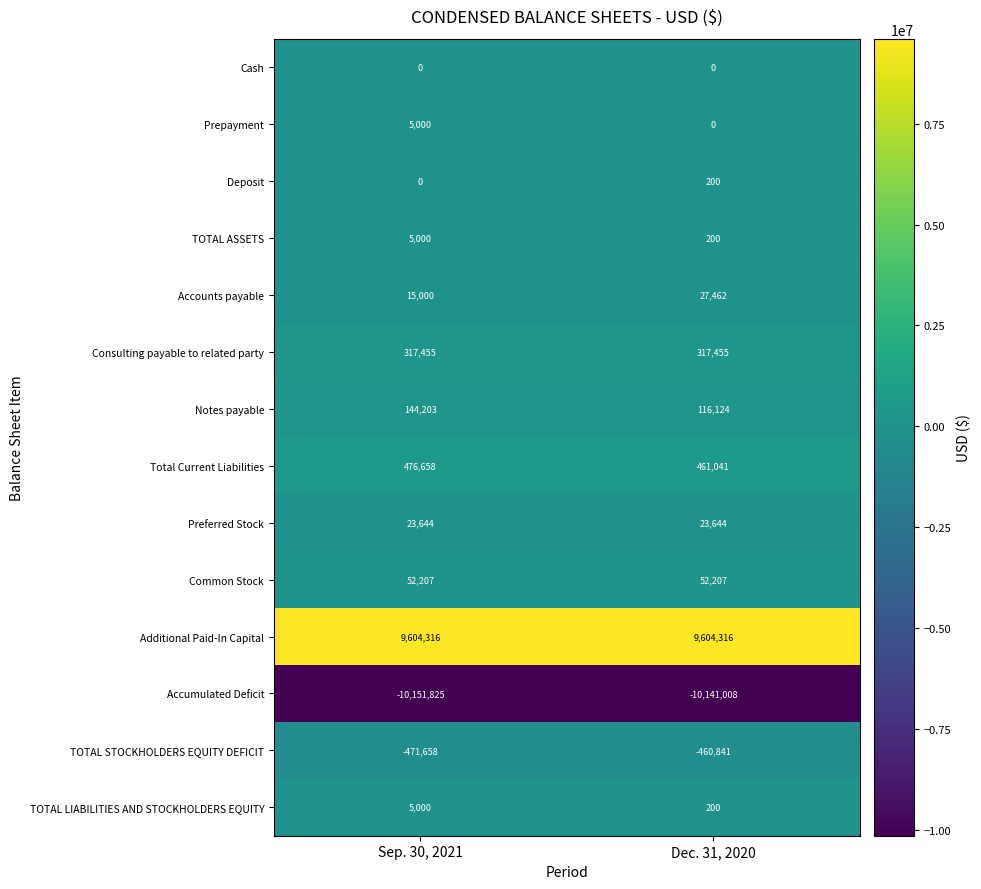

Rank the categories by Notes payable value from lowest to highest.

Dec. 31, 2020, Sep. 30, 2021